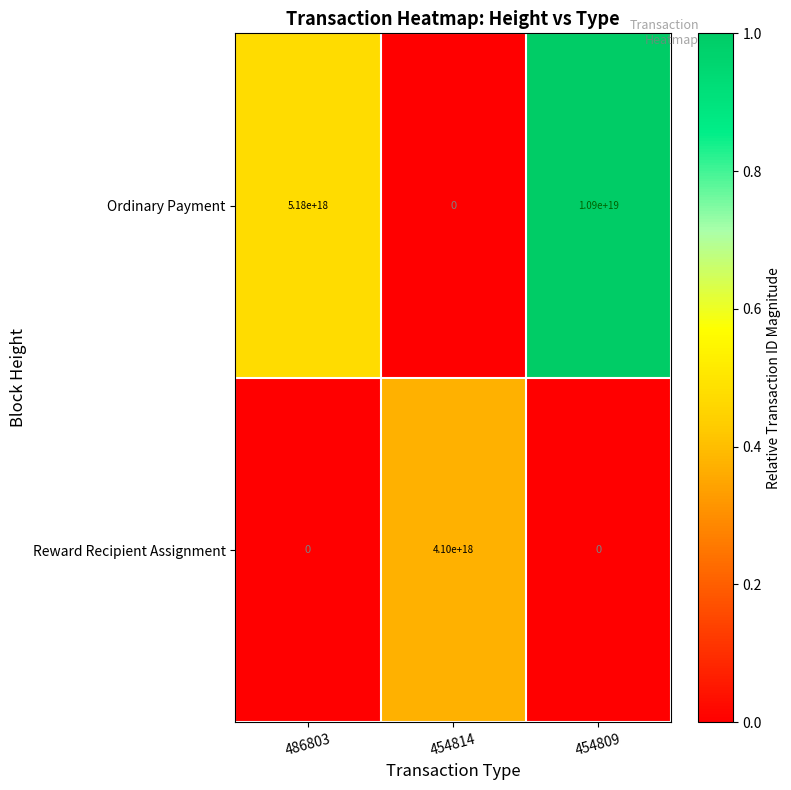

How many distinct data groups are displayed?

2